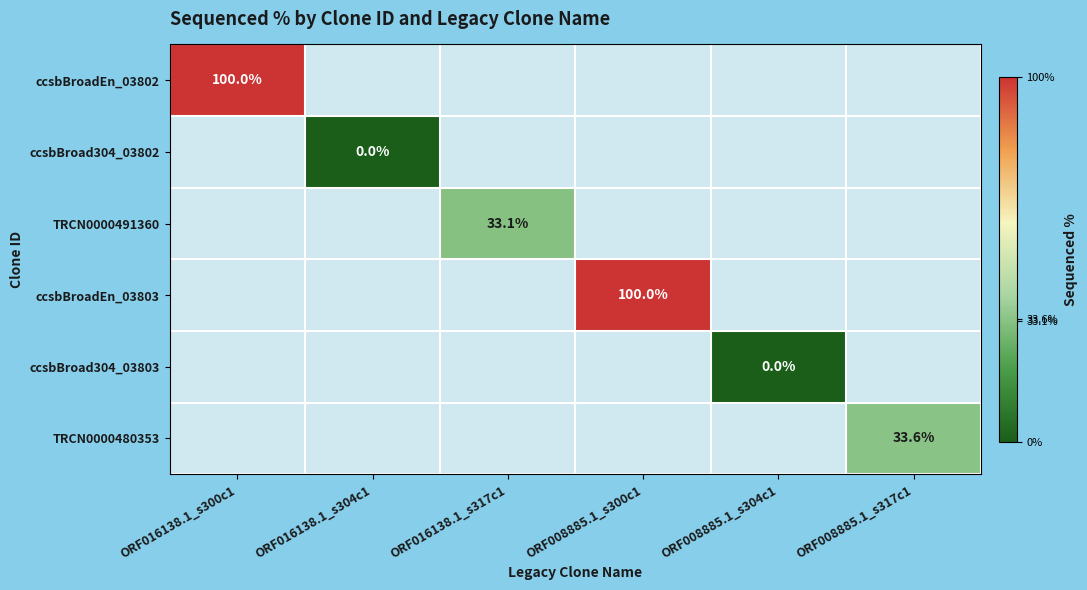

Which series has the widest spread of values?

ccsbBroadEn_03802